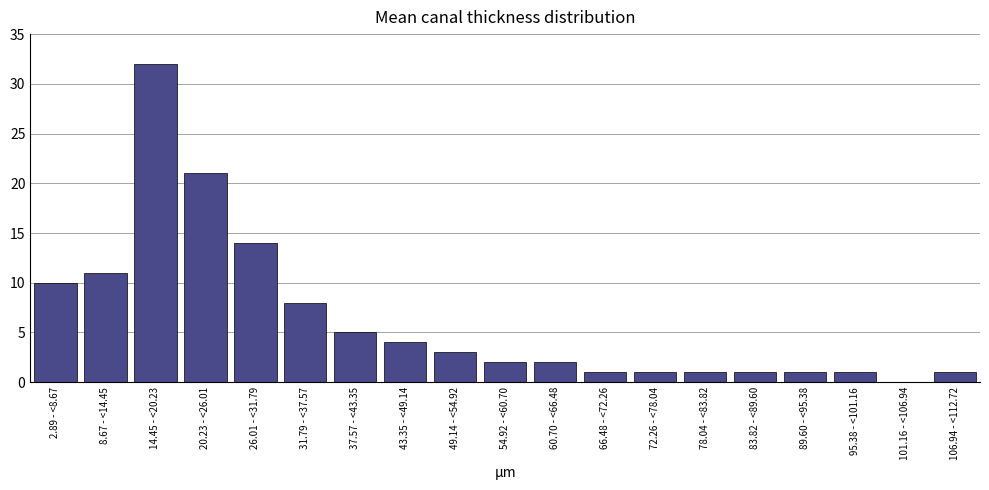

Reading left to right, extract all data points from this chart.

2.89 - <8.67=10	8.67 - <14.45=11	14.45 - <20.23=32	20.23 - <26.01=21	26.01 - <31.79=14	31.79 - <37.57=8	37.57 - <43.35=5	43.35 - <49.14=4	49.14 - <54.92=3	54.92 - <60.70=2	60.70 - <66.48=2	66.48 - <72.26=1	72.26 - <78.04=1	78.04 - <83.82=1	83.82 - <89.60=1	89.60 - <95.38=1	95.38 - <101.16=1	101.16 - <106.94=0	106.94 - <112.72=1